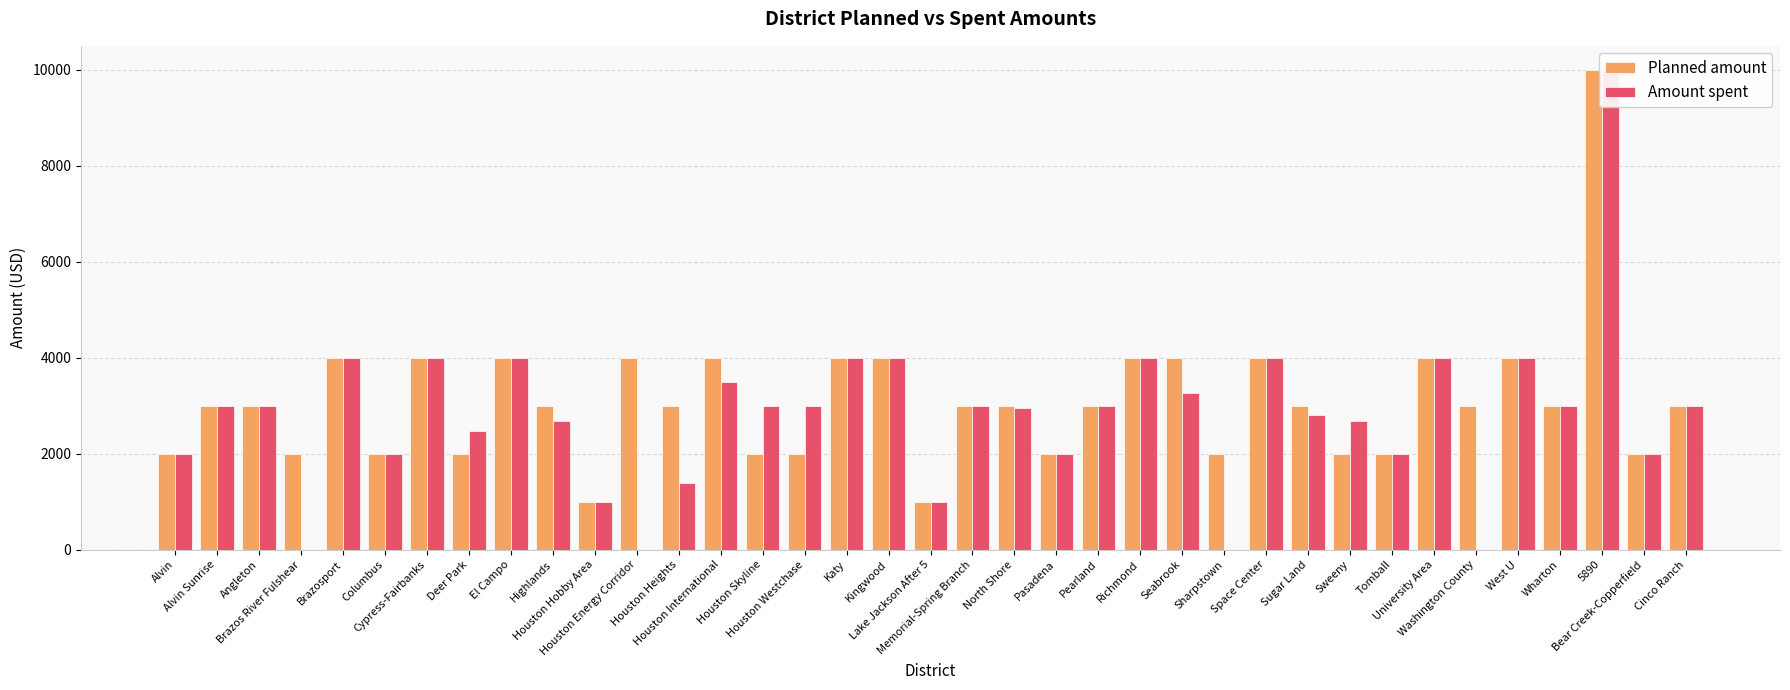

What is the label of the 3rd bar from the left?

Angleton